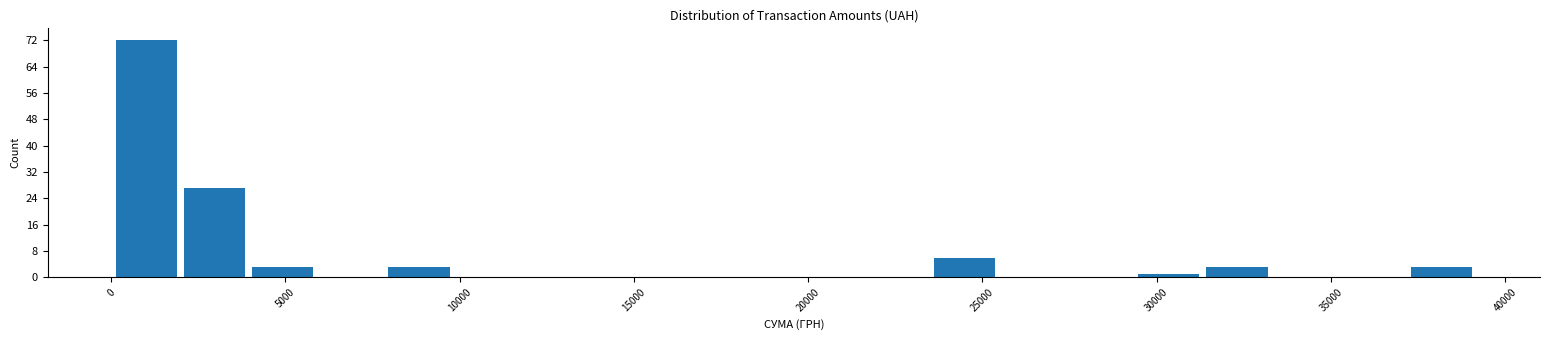

Around what value on the x-axis is the tallest bar? Give the approximate position of its centre, as read against the axis.

1000